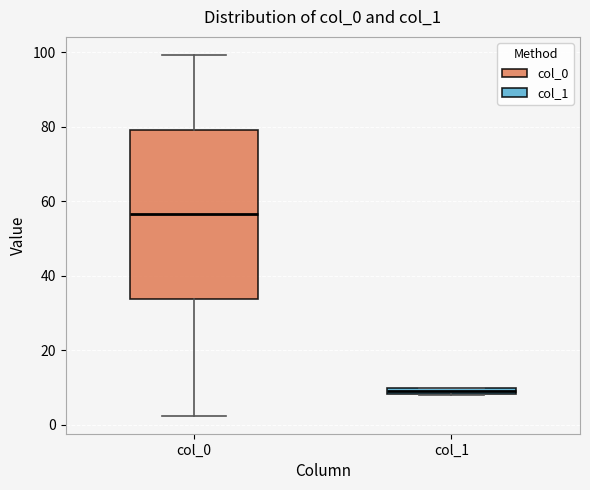

Which box's median line is the highest?

col_0